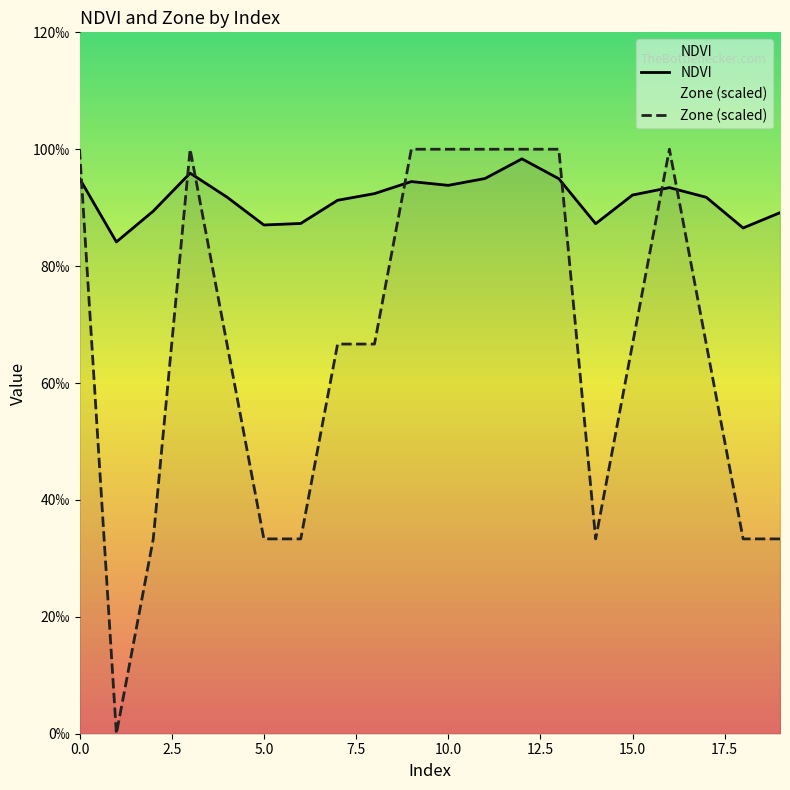

What is the label of the 2nd point from the right?

18